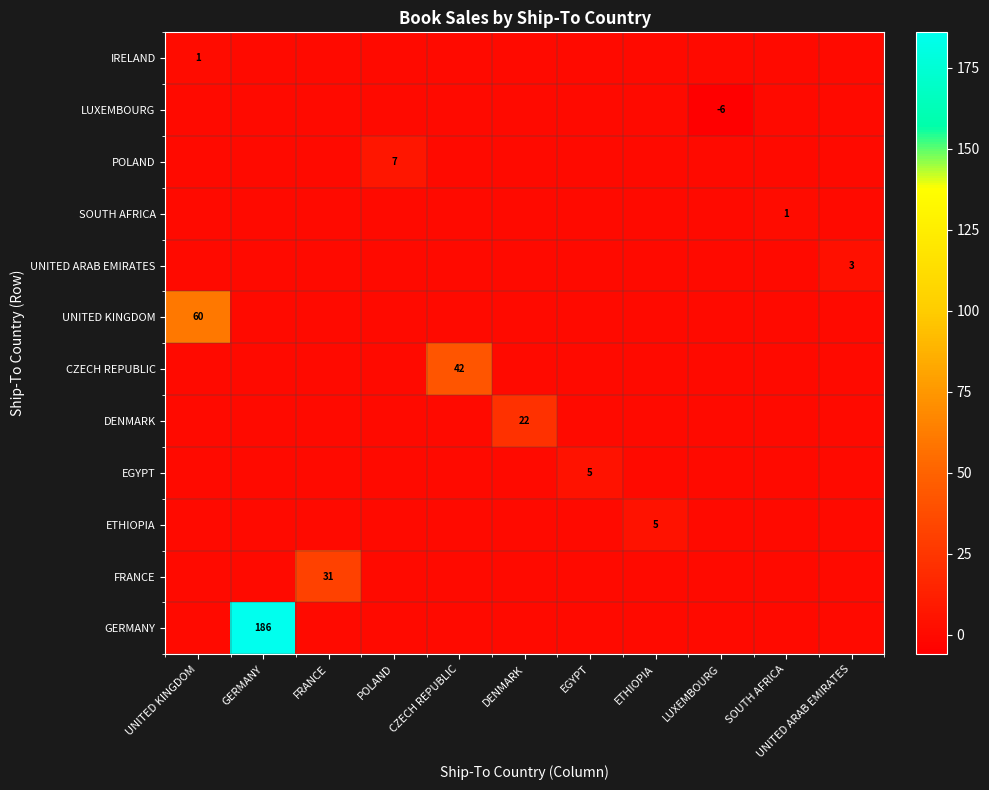

True or false: CZECH REPUBLIC has a value of 23 at CZECH REPUBLIC.

False